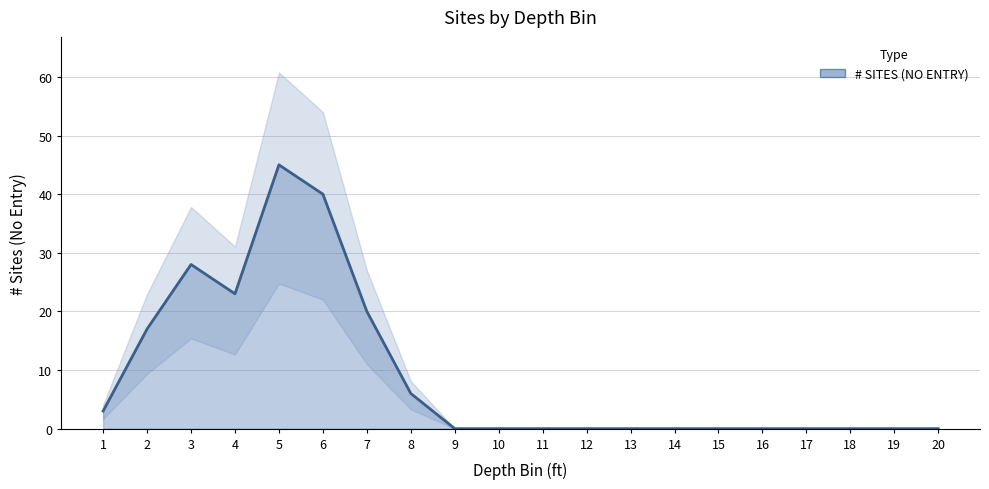

List the labels in order of value, smallest first.

9, 10, 11, 12, 13, 14, 15, 16, 17, 18, 19, 20, 1, 8, 2, 7, 4, 3, 6, 5